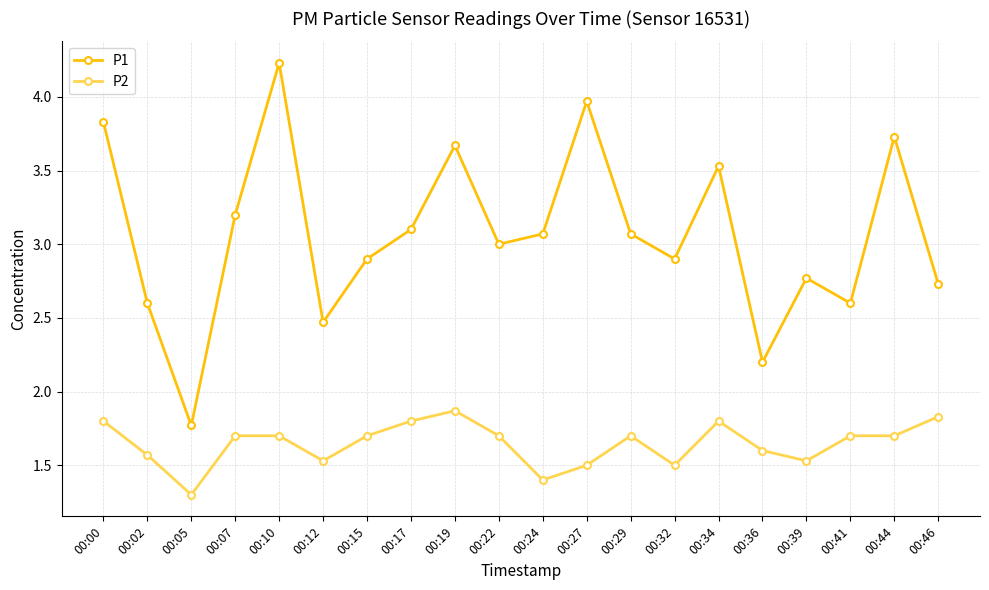

What is the spread (max minus min) of values at 00:34?

1.7